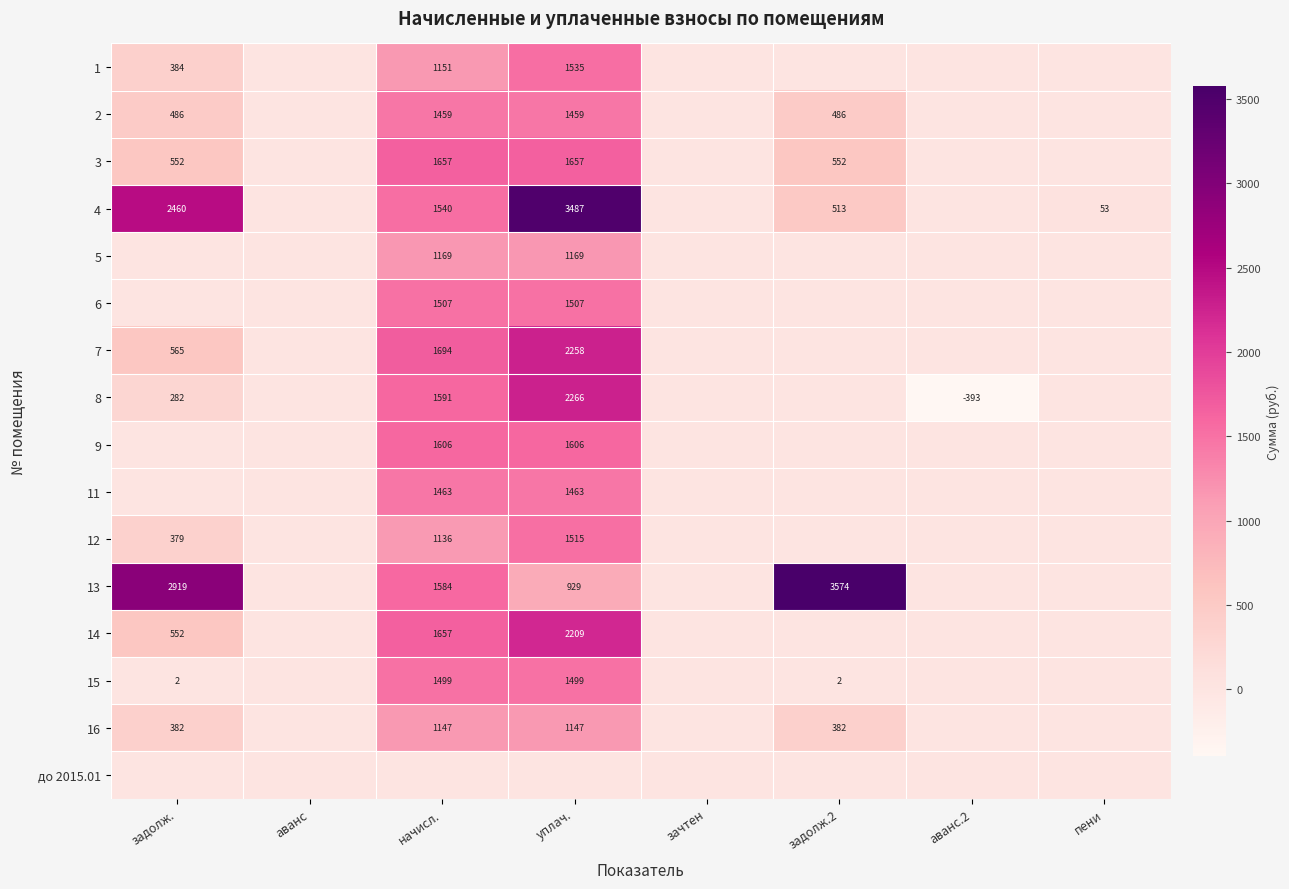

What is the sum of the 4 values at задолж. and начисл.?

4000